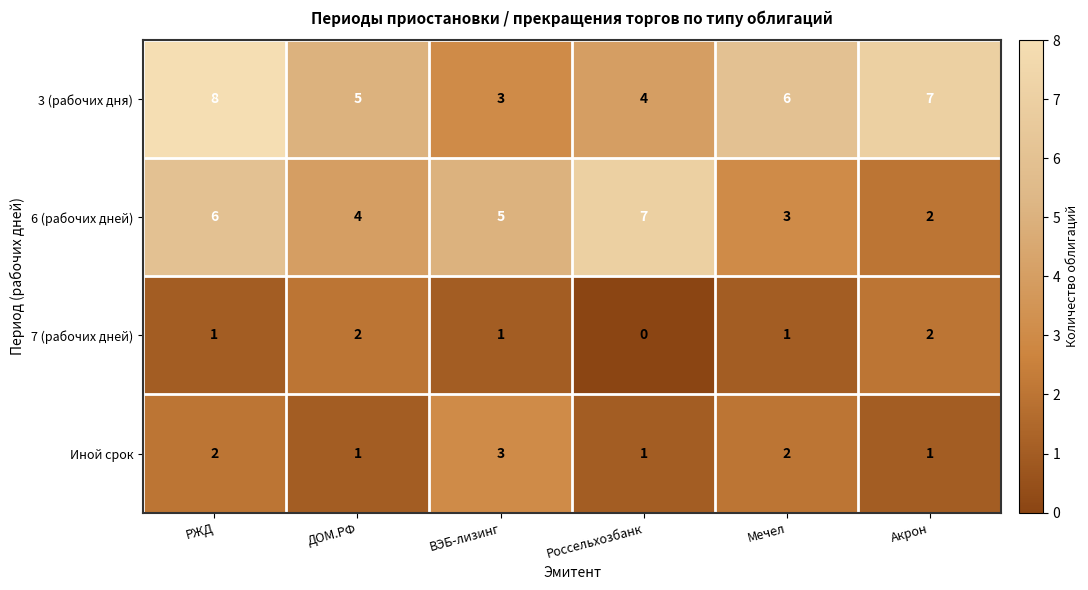

What is the difference between the maximum and minimum values in the 3 (рабочих дня) series?

5